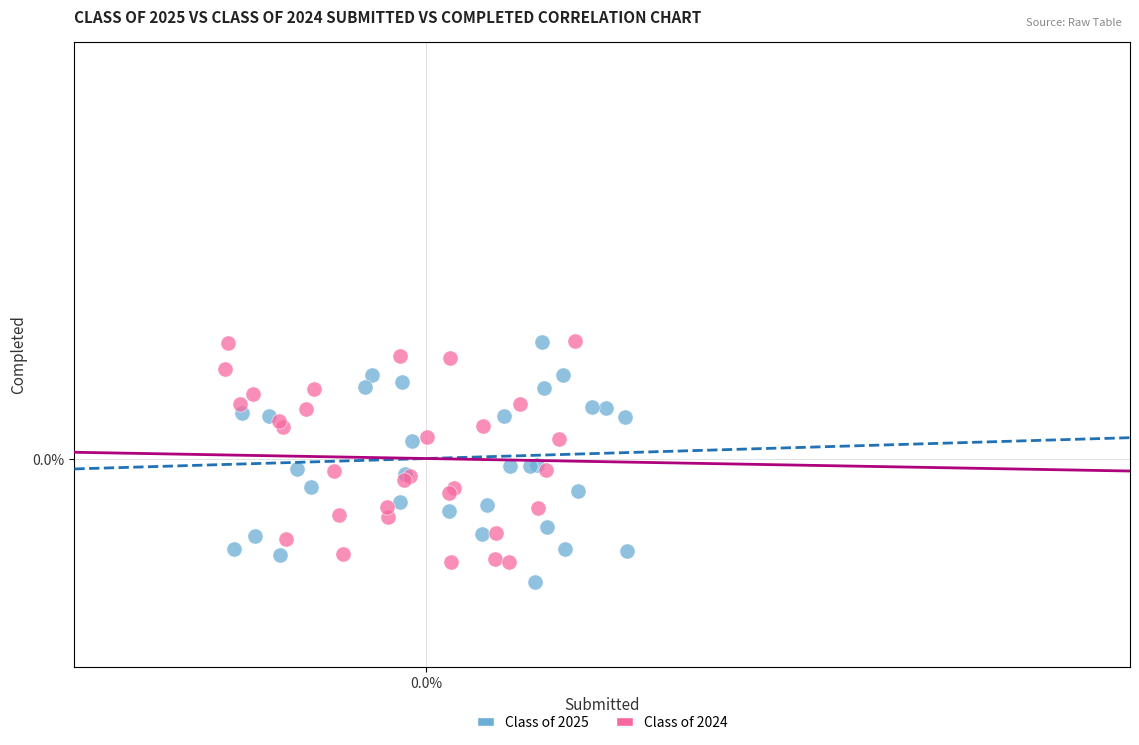

Which series has the widest spread of Y values?

Class of 2025